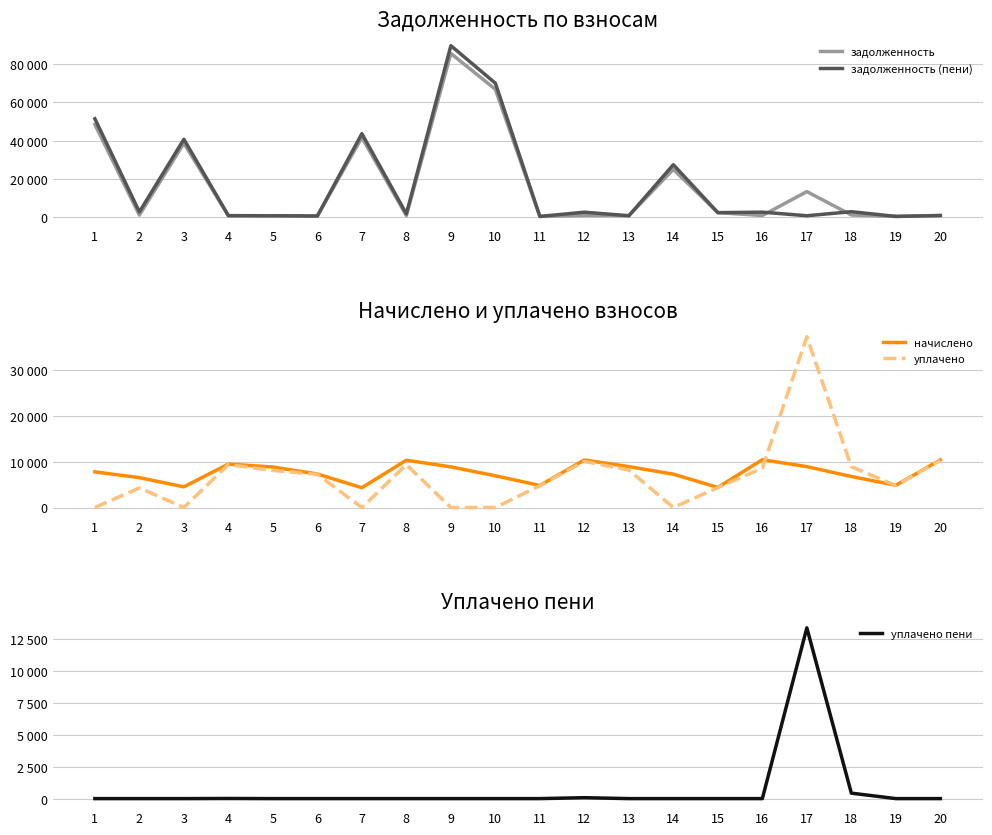

What is the value of the задолженность point at the 17th from the left?

13349.3